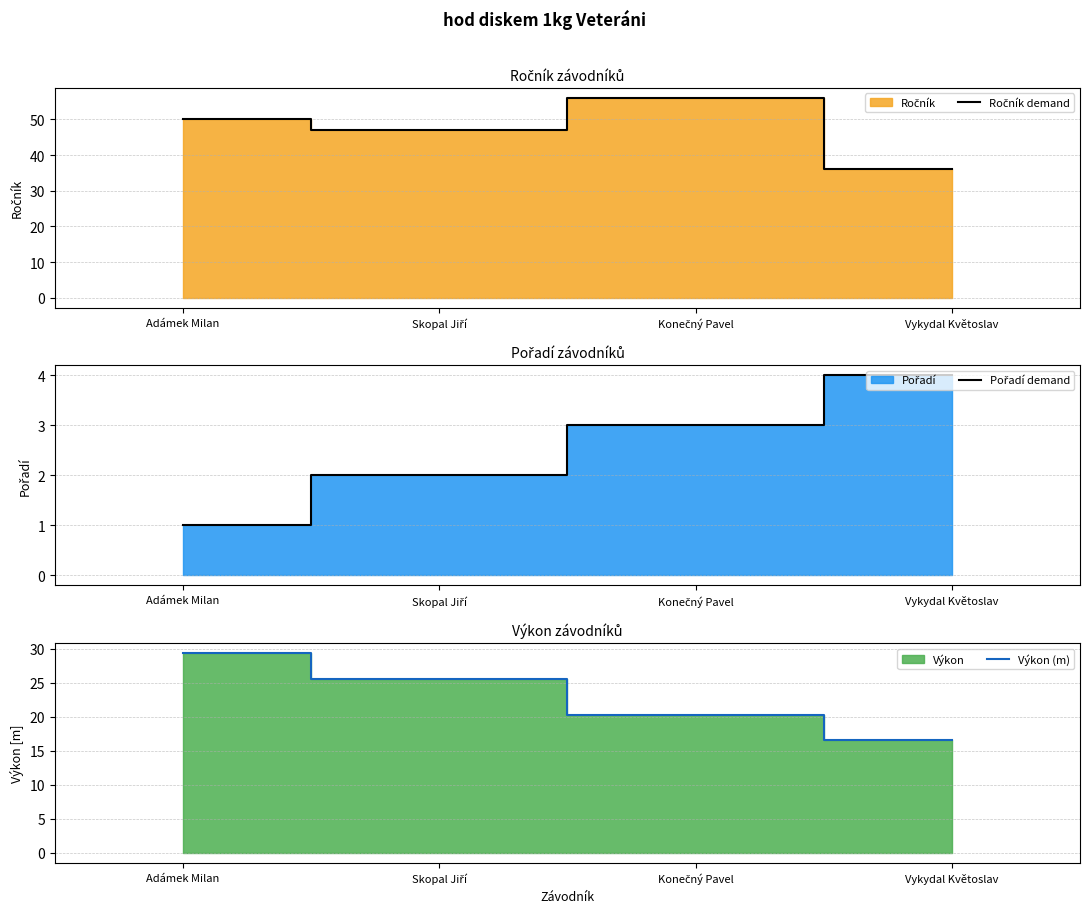

What is the sum of the Výkon (m) values at Konečný Pavel and Adámek Milan?

49.6